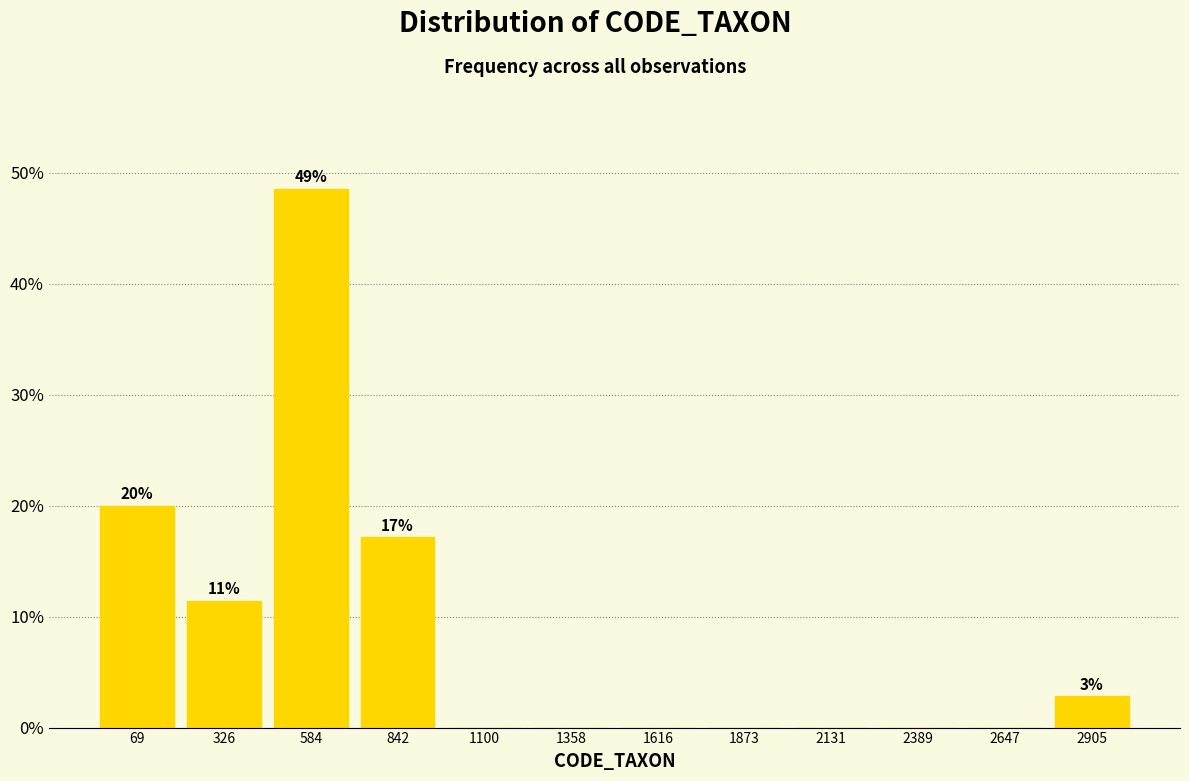

Reading right to left, extract all data points from this chart.

2905=2.9	2647=0.0	2389=0.0	2131=0.0	1873=0.0	1616=0.0	1358=0.0	1100=0.0	842=17.1	584=48.6	326=11.4	69=20.0